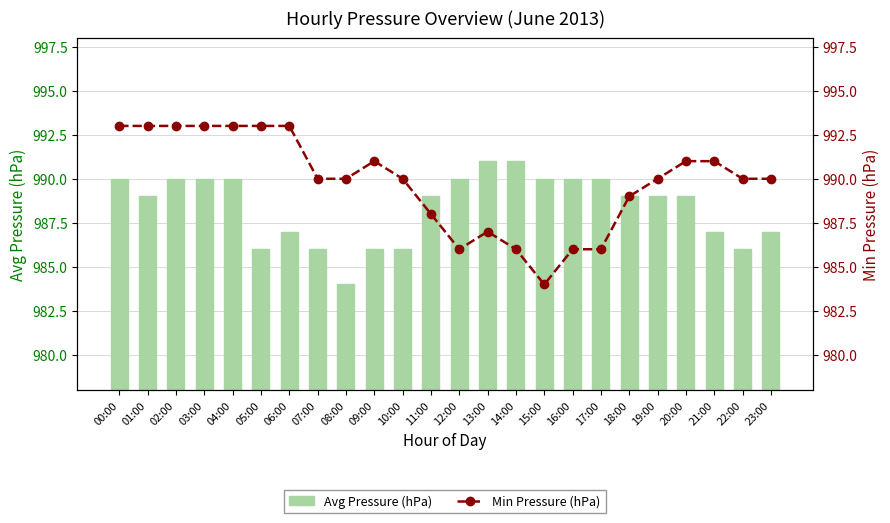

At which label does Avg Pressure (hPa) first exceed 989?

00:00